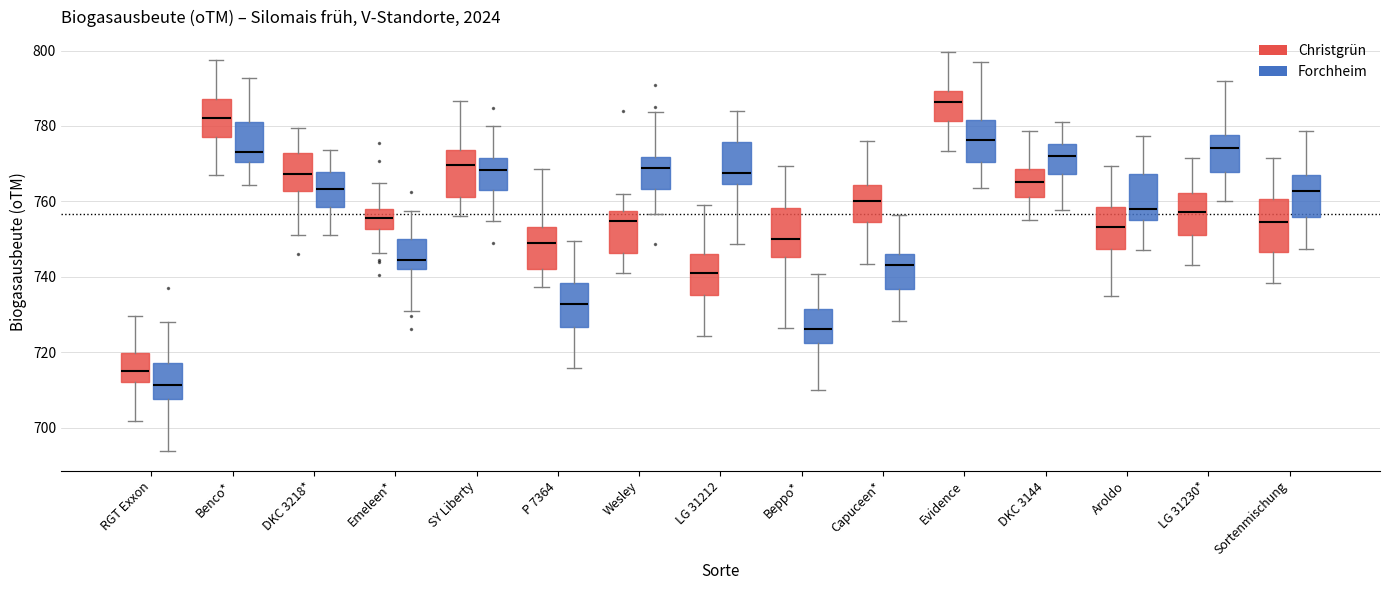

Which box's median line is the lowest?

RGT Exxon (Forchheim)